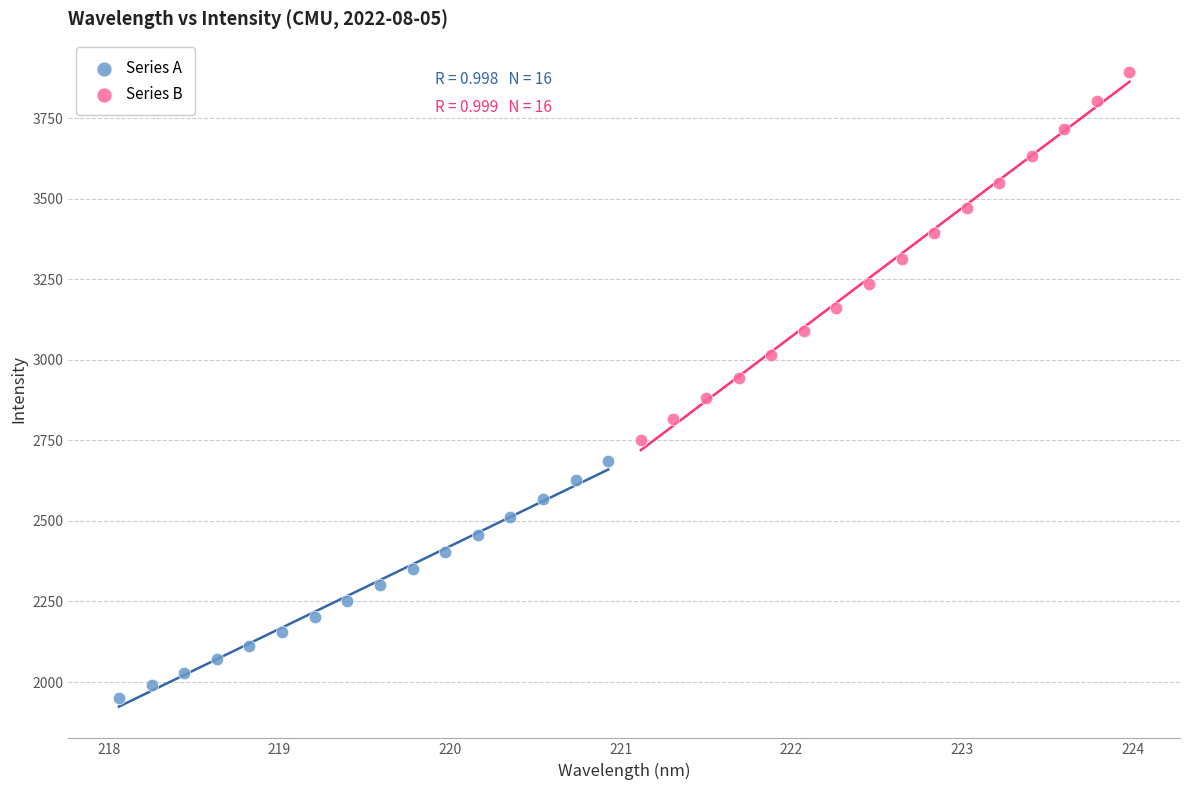

Which series reaches the maximum Y coordinate?

Series B